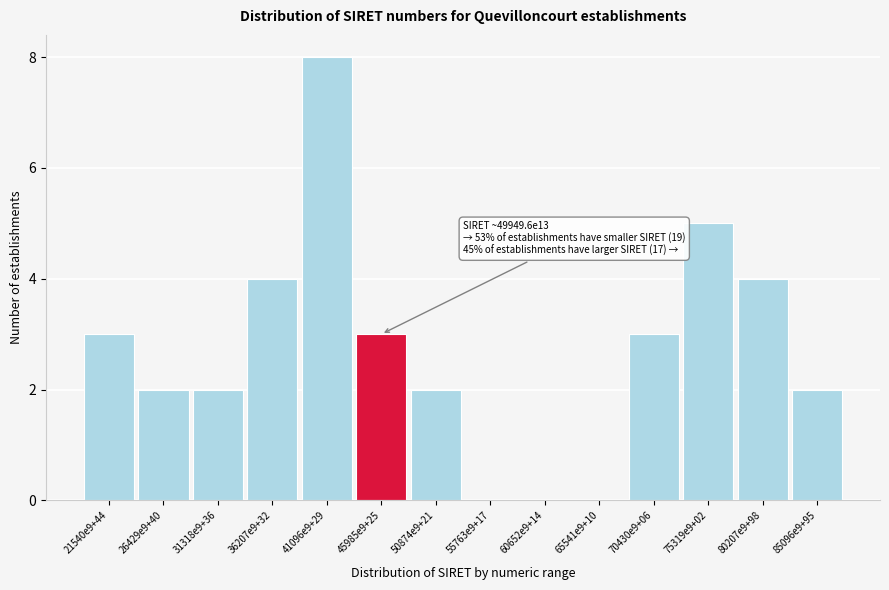

Reading left to right, transcribe all the data shown in this chart.

21540e9+44=3	26429e9+40=2	31318e9+36=2	36207e9+32=4	41096e9+29=8	45985e9+25=3	50874e9+21=2	55763e9+17=0	60652e9+14=0	65541e9+10=0	70430e9+06=3	75319e9+02=5	80207e9+98=4	85096e9+95=2